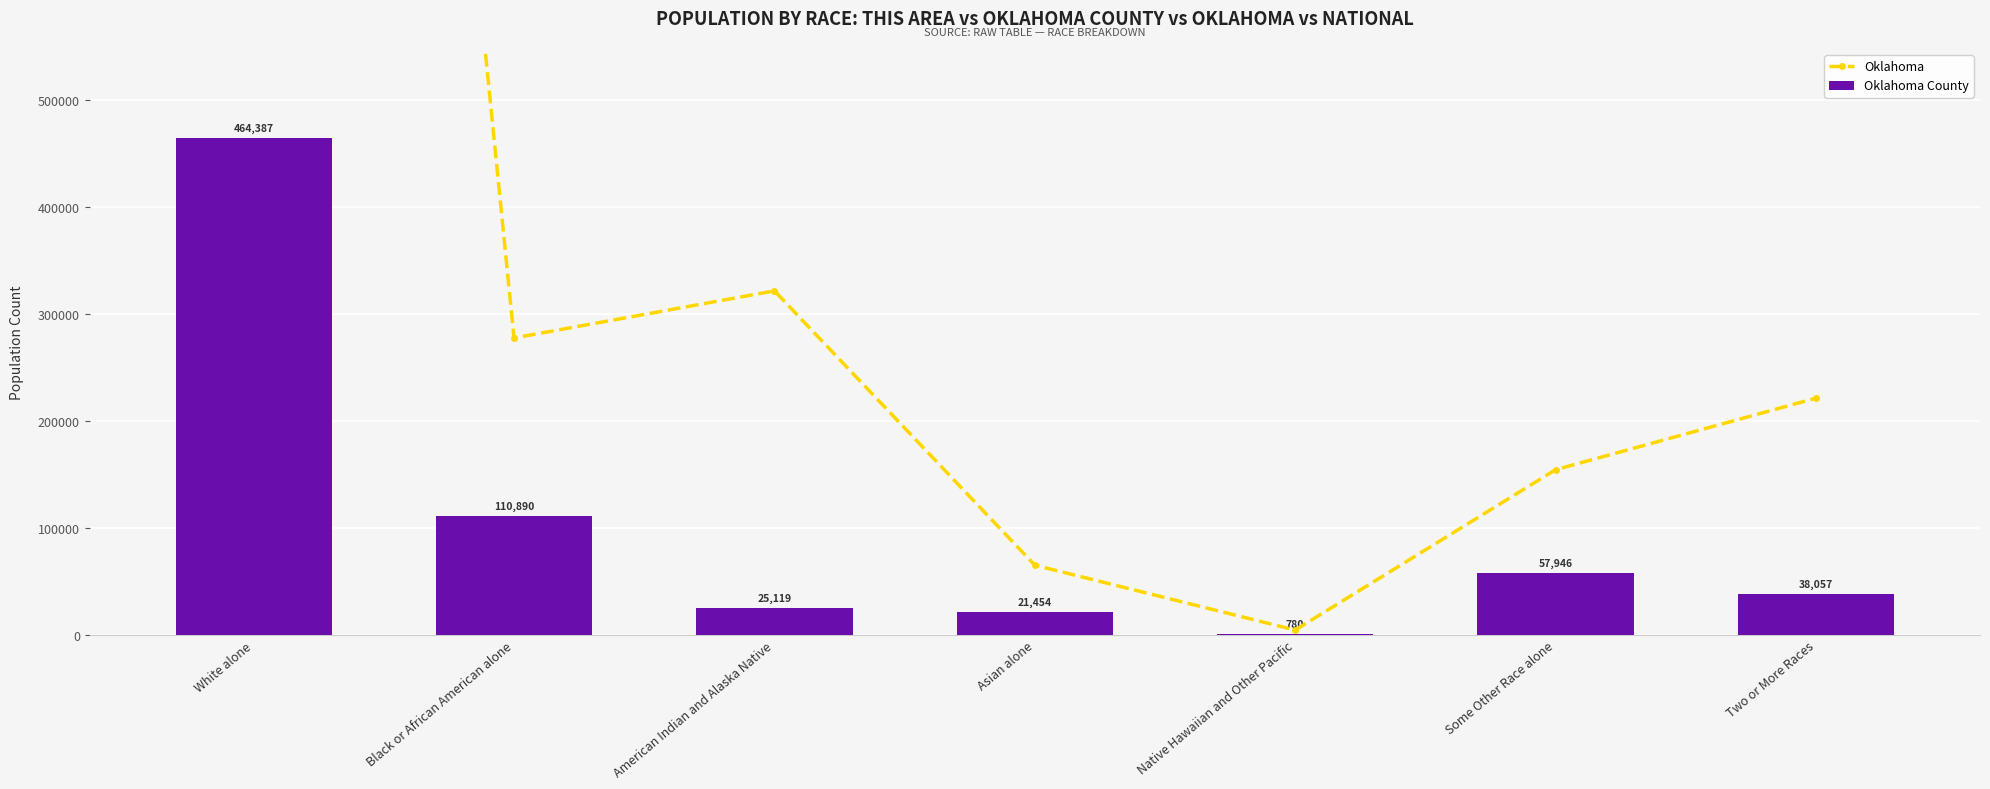

List the series in order of their overall mean, highest first.

Oklahoma, Oklahoma County